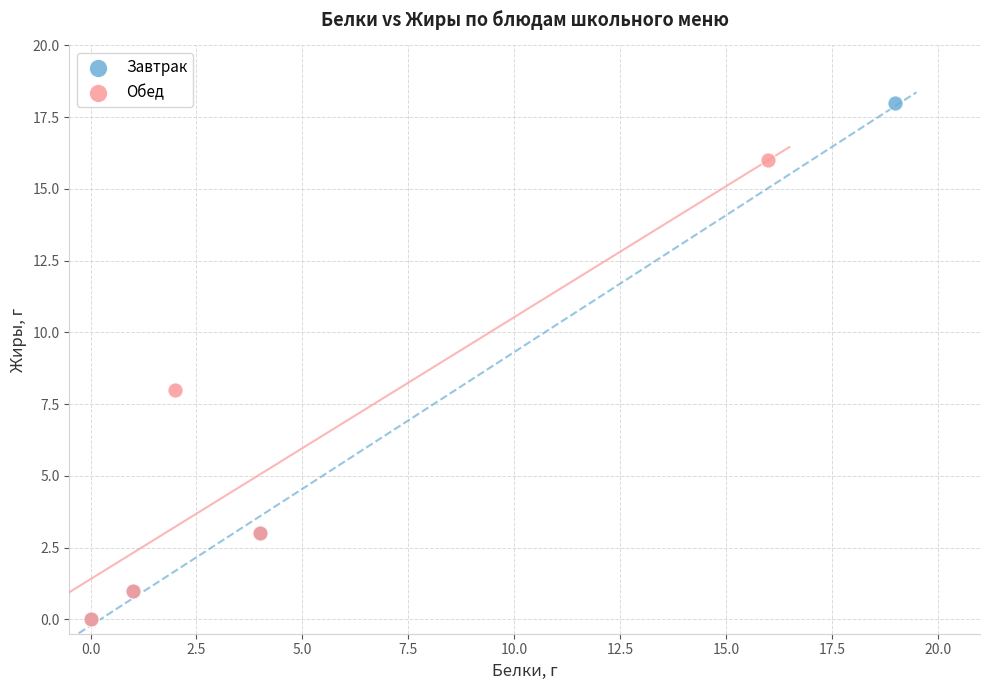

Which series has the widest spread of Y values?

Завтрак